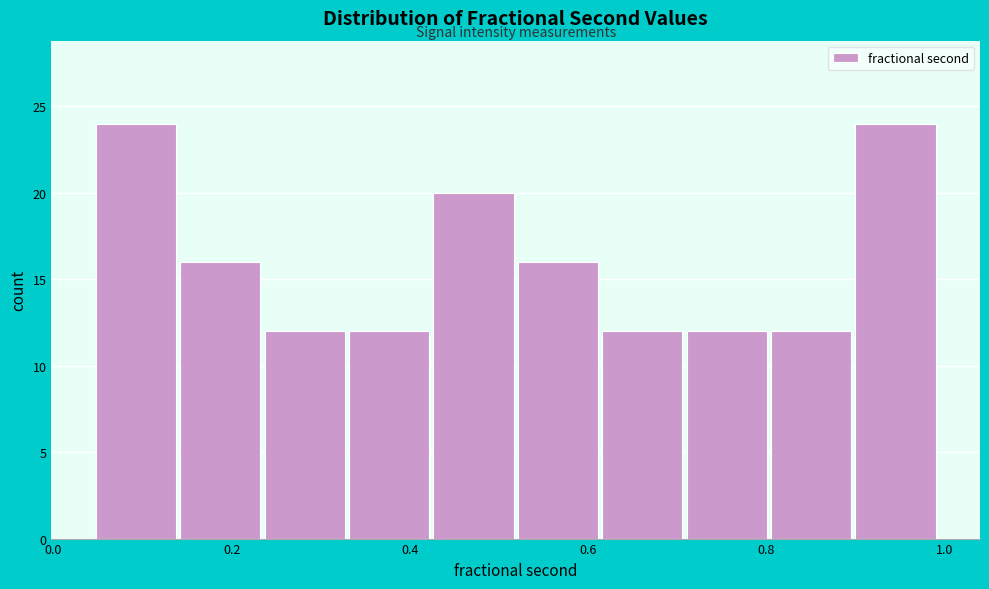

Reading left to right, list every bar in this chart as the range it spans on the x-axis followed by its height. Neither the bar edges nor the heights are printed on the chart, so give them approximately, as read against the axes.

0.04 to 0.14: 24
0.14 to 0.24: 16
0.24 to 0.32: 12
0.32 to 0.42: 12
0.42 to 0.52: 20
0.52 to 0.62: 16
0.62 to 0.70: 12
0.70 to 0.80: 12
0.80 to 0.90: 12
0.90 to 1.00: 24